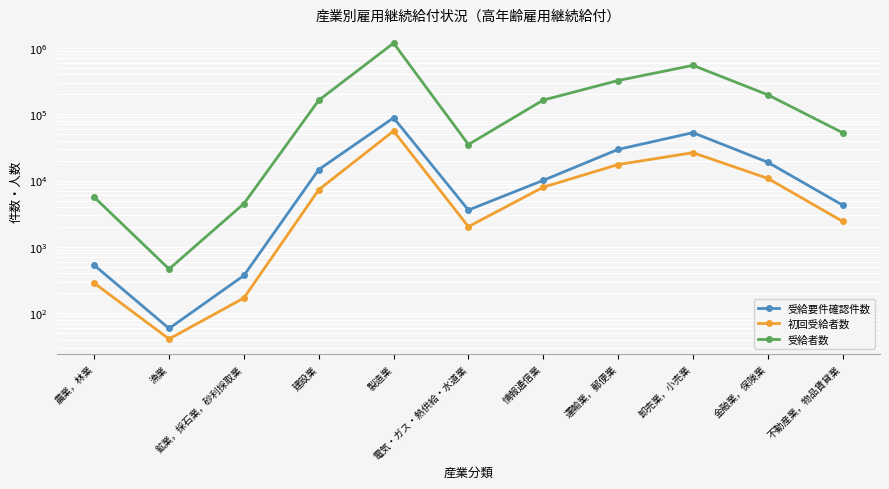

In 受給者数, how many points are lower than both neighbors (excluding endpoints)?

2